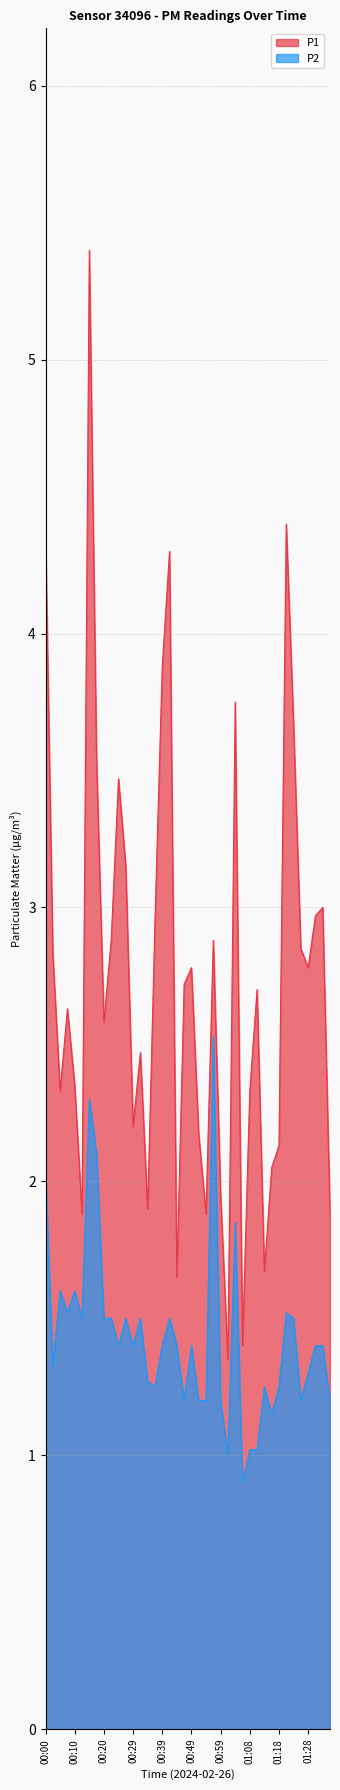

True or false: P1 and P2 intersect in this chart.

False